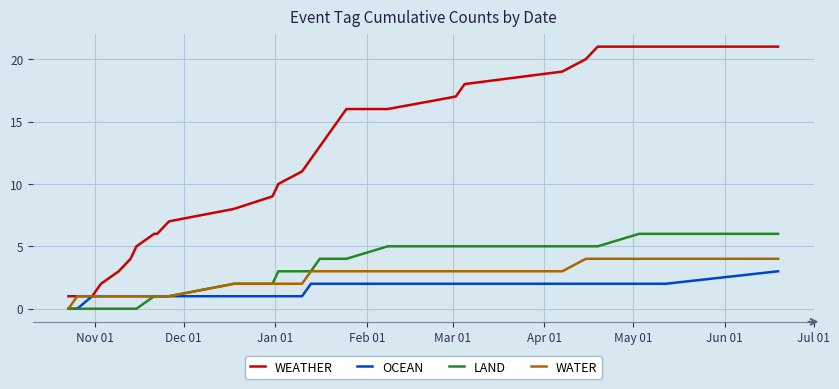

What is the average value of the WATER series?

2